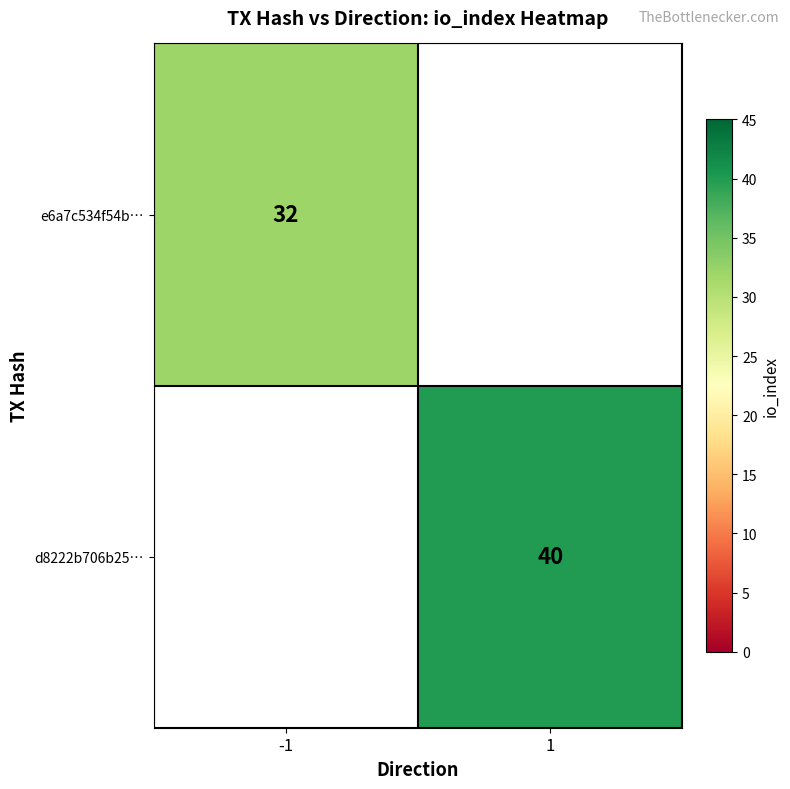

Between -1 and 1, which is larger?

1